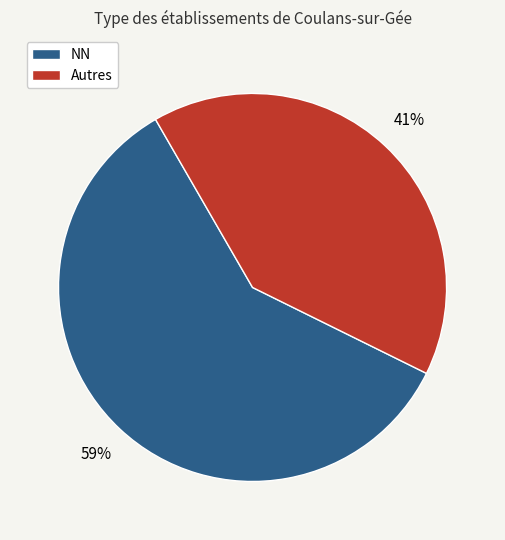

What is the largest slice in the pie chart?

NN